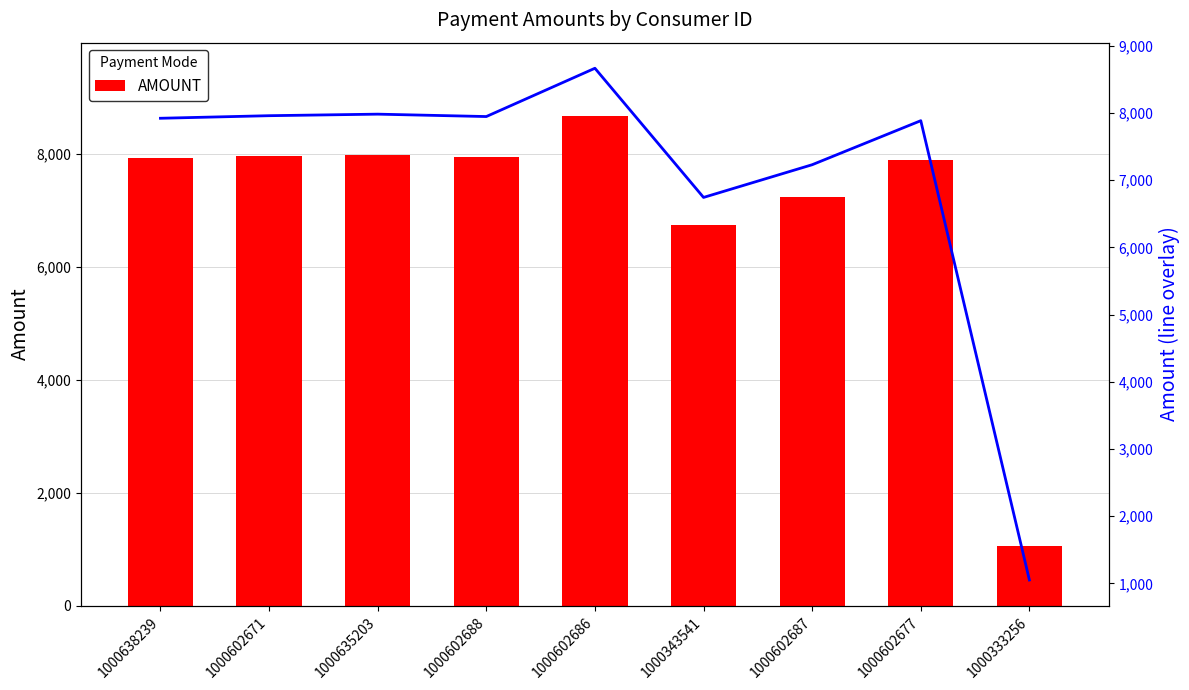

What is the average value of the AMOUNT series?

7042.7